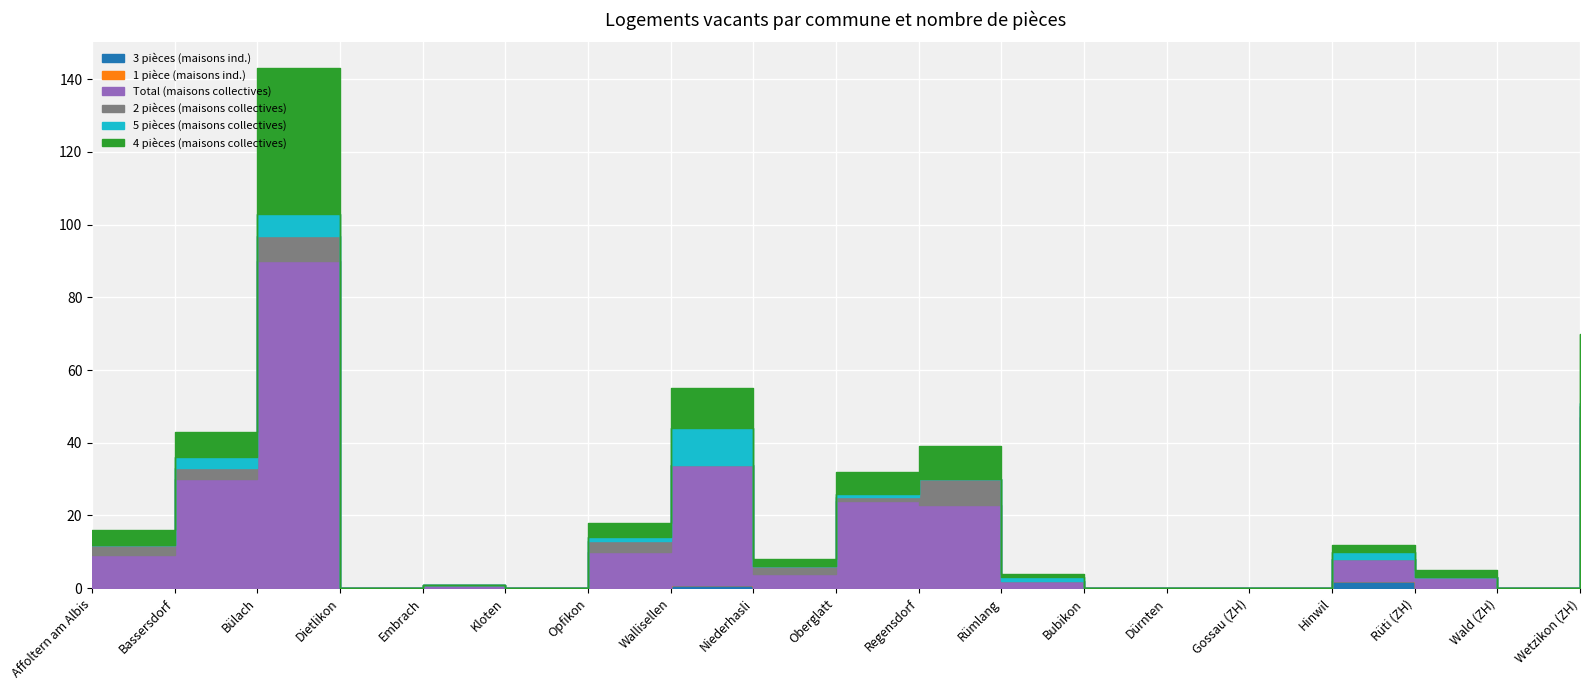

Count the 5 pièces (maisons collectives) values in the range 0 to 1.

15